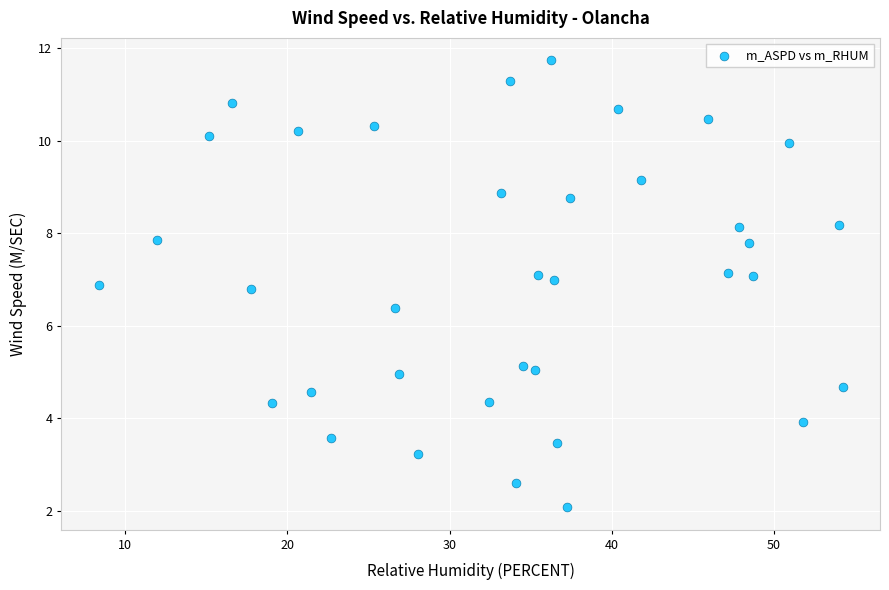

What is the range of Y values (max minus min)?

9.7